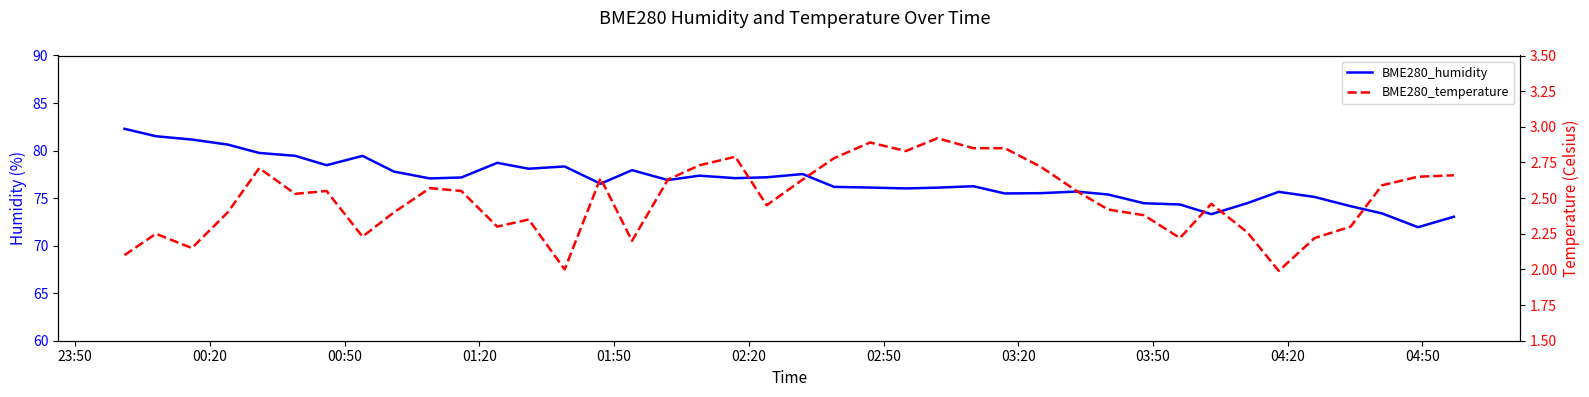

What is the smallest value displayed?

2.0